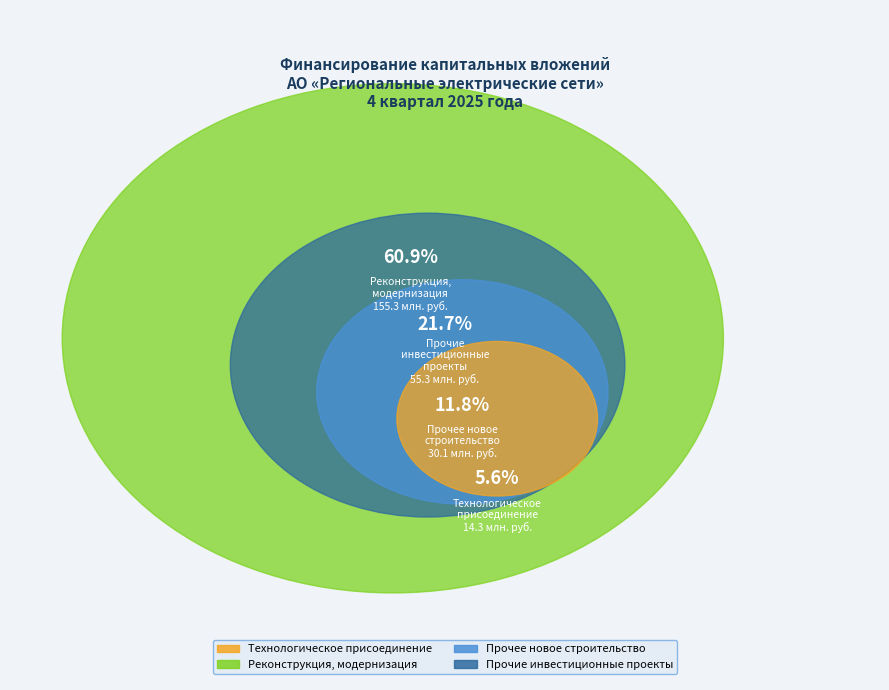

Combined, do Технологическое
присоединение and Прочие
инвестиционные
проекты account for over 50%?

No